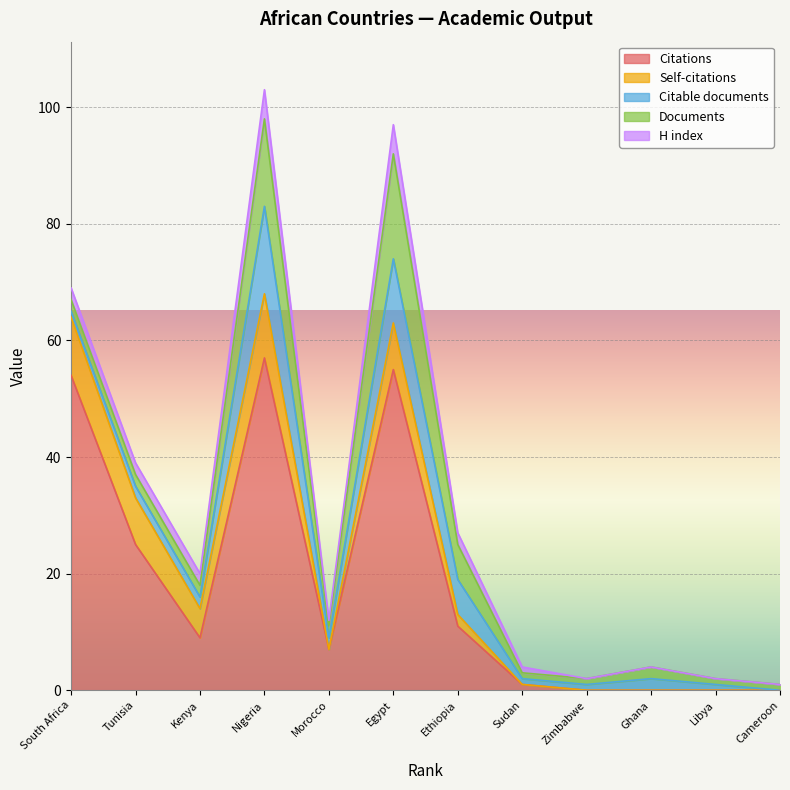

At 5, list the series in order from largest to smallest.

Citations, Citable documents, Documents, H index, Self-citations